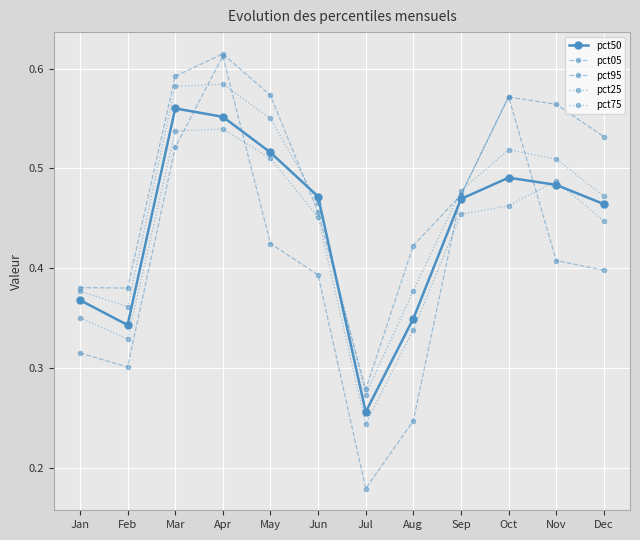

True or false: pct75 and pct25 cross at least once.

False